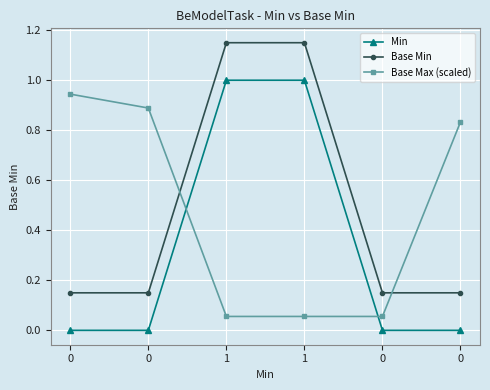

Reading right to left, what are all the values shown in this chart?

Min: 0.0	0.0	1.0	1.0	0.0	0.0
Base Min: 0.1	0.1	1.1	1.1	0.1	0.1
Base Max (scaled): 0.8	0.1	0.1	0.1	0.9	0.9